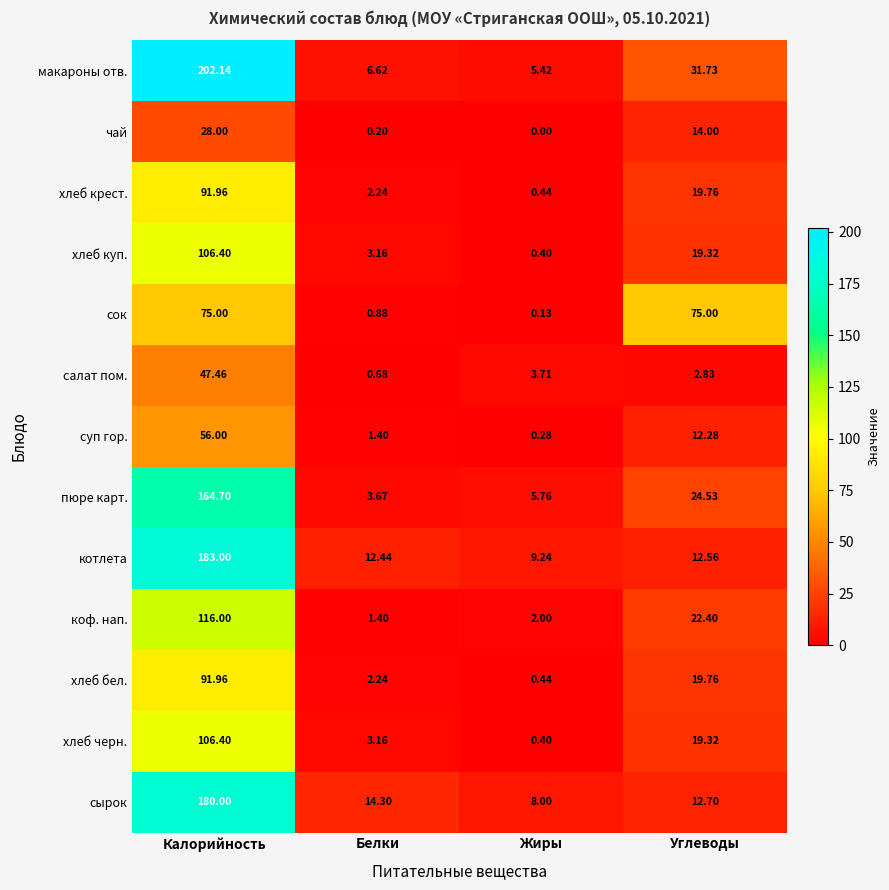

At which category is the sum across all series the highest?

Калорийность